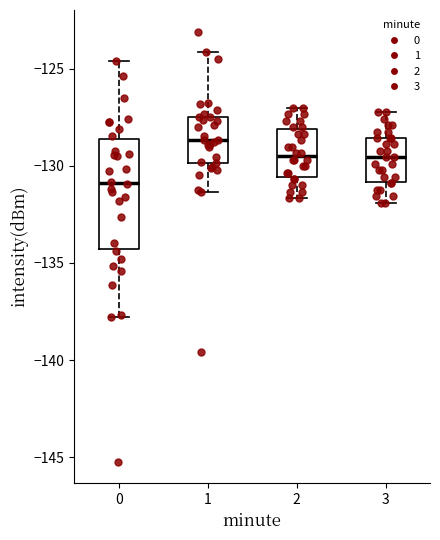

Reading left to right, transcribe this box plot: for each box, give where its median line is, the range the box spans, and where its two whiskers end, as read against the y-axis. The values are not printed on the chart, so give them approximately, as read against the axis.

0: median -131.0, box -134.5 to -128.5, whiskers -138.0 to -124.5
1: median -128.5, box -130.0 to -127.5, whiskers -131.5 to -124.0
2: median -129.5, box -130.5 to -128.0, whiskers -131.5 to -127.0
3: median -129.5, box -131.0 to -128.5, whiskers -132.0 to -127.0